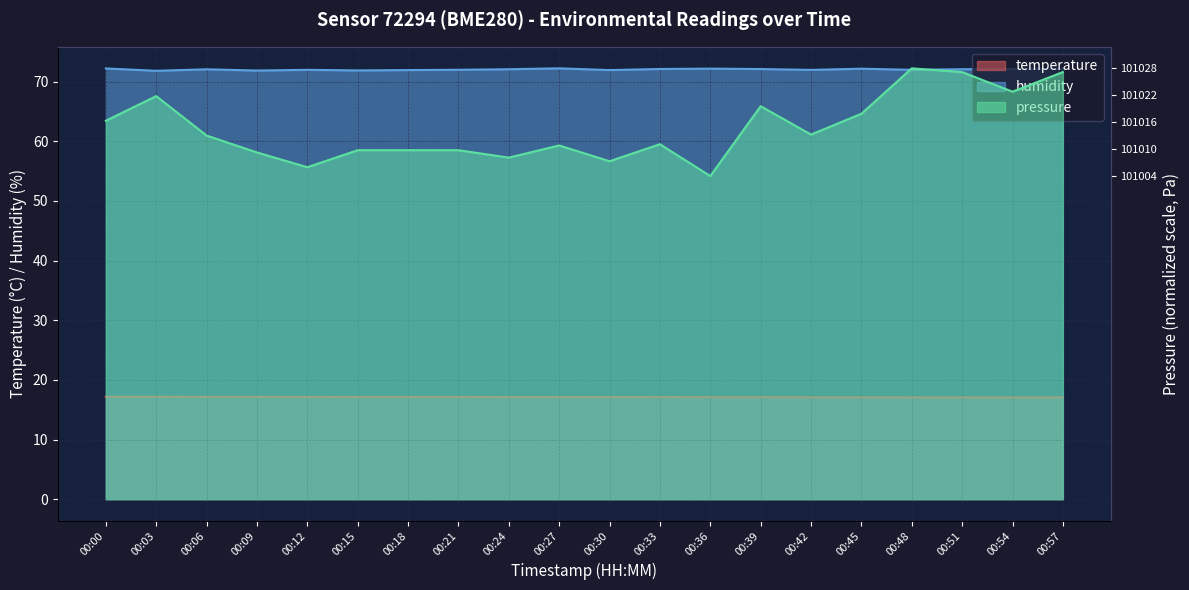

The pressure_norm series shows 65.7 at 00:27. True or false?

True